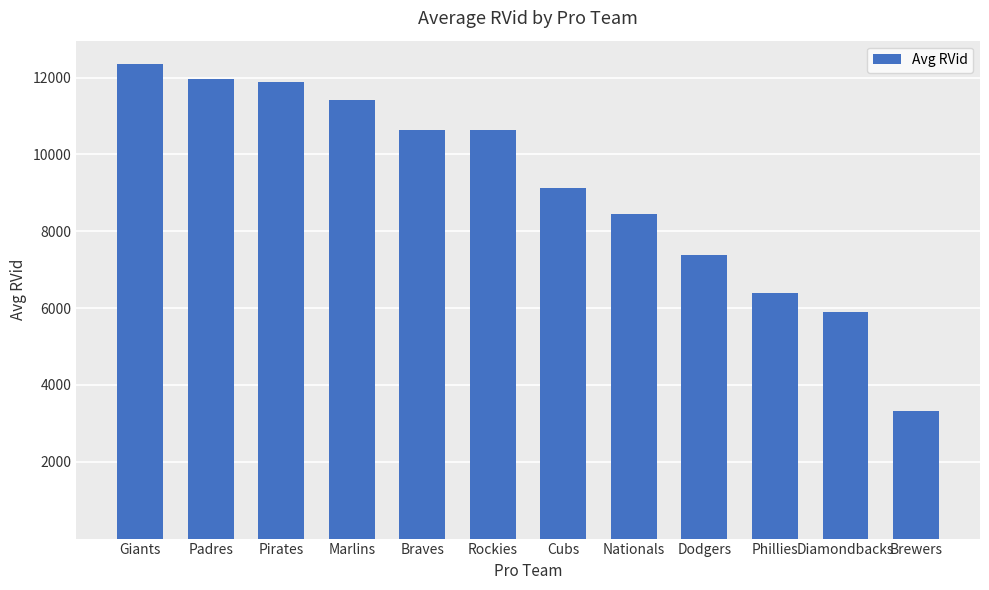

The value at Dodgers is 7395.0. True or false?

True